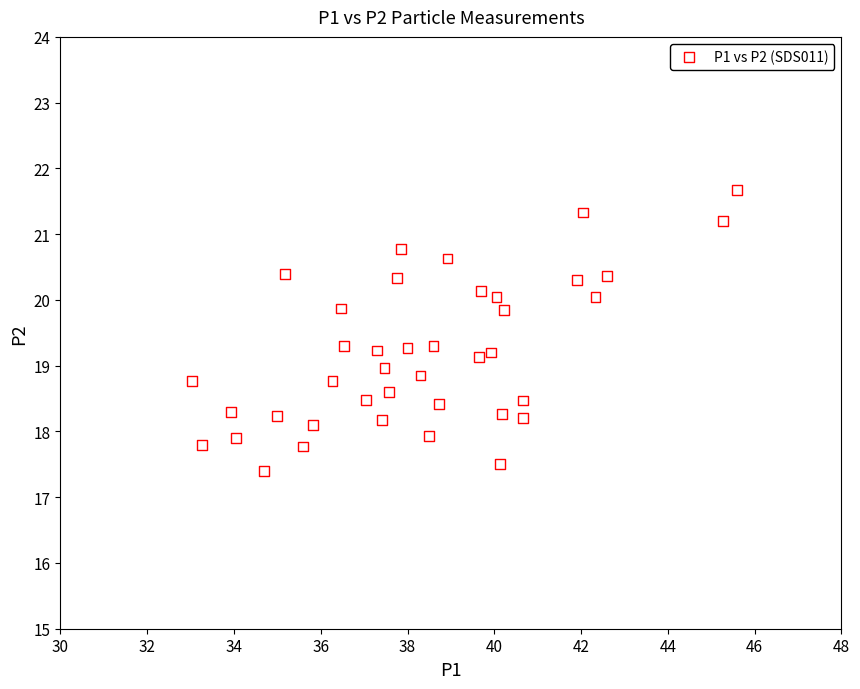

What is the range of Y values (max minus min)?

4.3